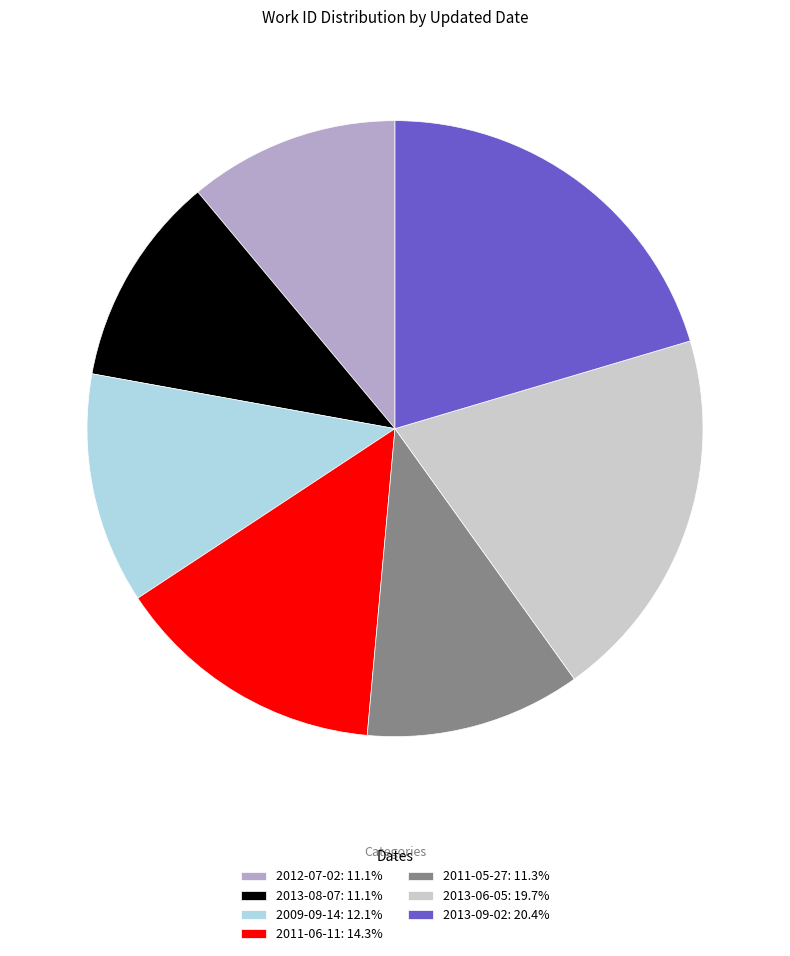

Which category has the biggest portion of the pie?

2013-09-02